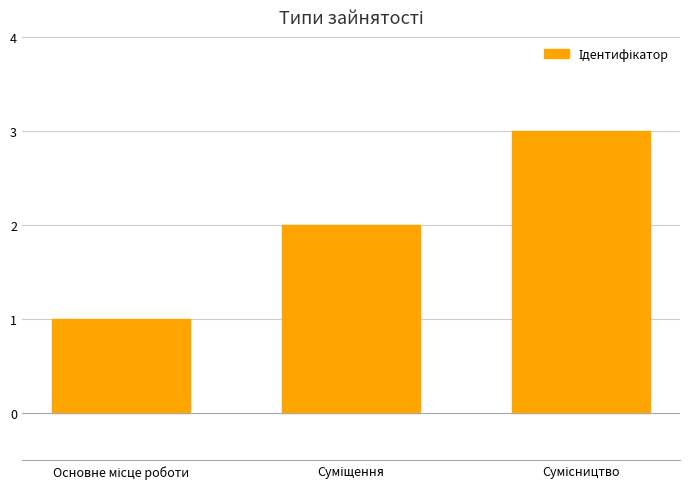

What is the value of the 2nd bar from the left?

2